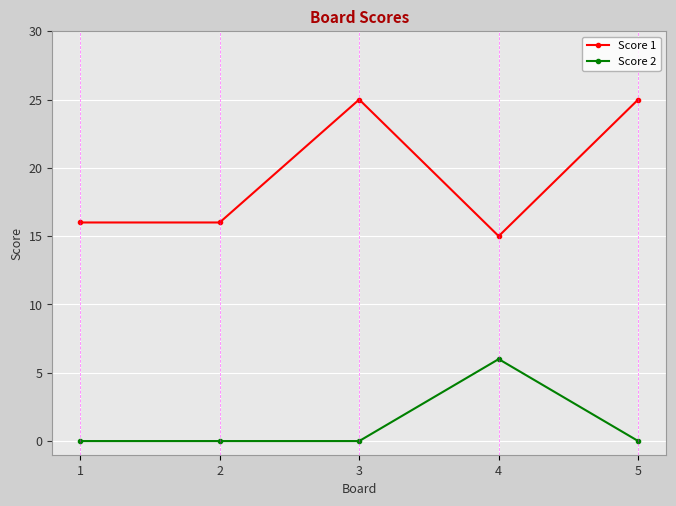

At how many categories does at least one series exceed 13?

5